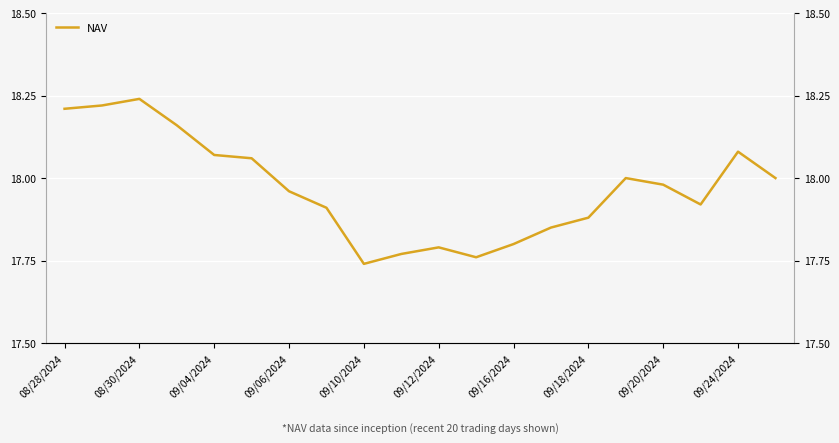

Which has a higher value, 15 or 16?

15